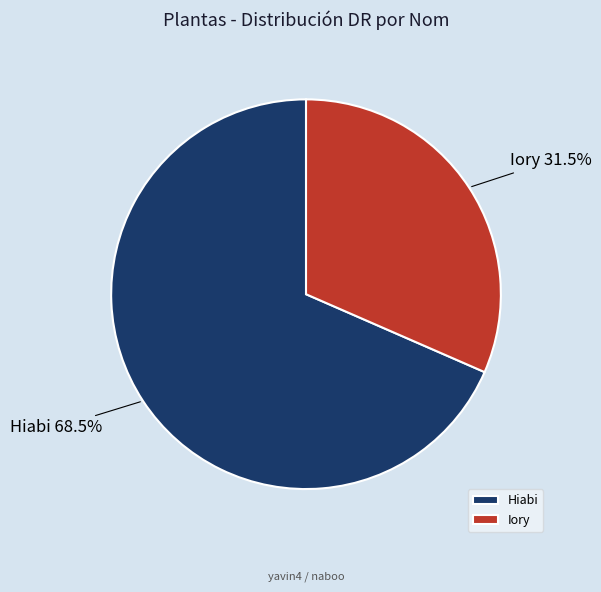

What is the smallest slice in the pie chart?

Iory